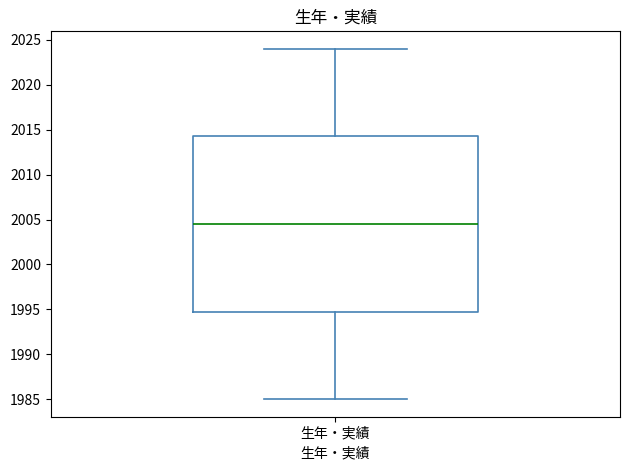

Read this box plot against the y-axis: the position of the median line, the range covered by the box, and the ends of both whiskers. The values are not printed on the chart, so give them approximately, as read against the axis.

median 2004.5, box 1995.0 to 2014.5, whiskers 1985.0 to 2024.0